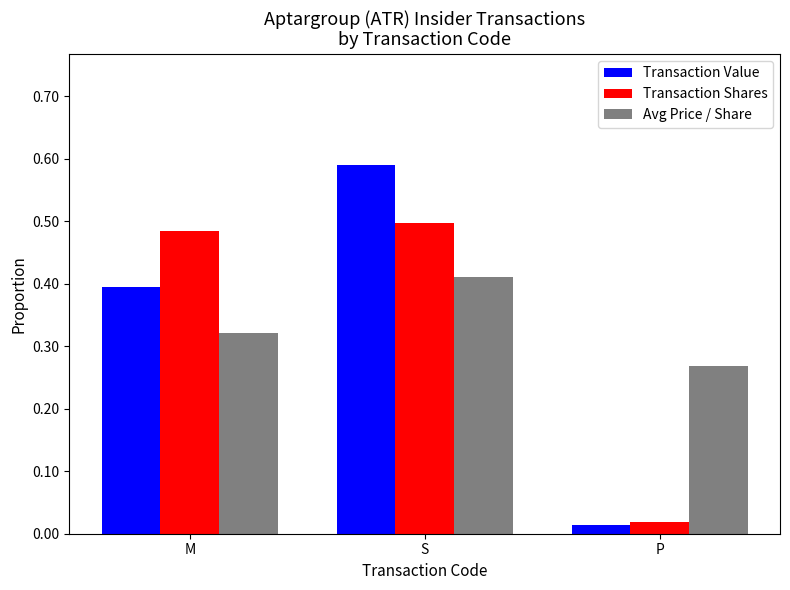

Which series has the largest range (max minus min)?

Transaction Value